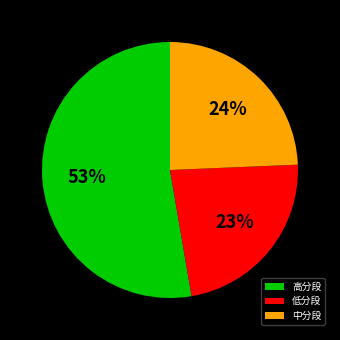

Which slice is the largest?

高分段